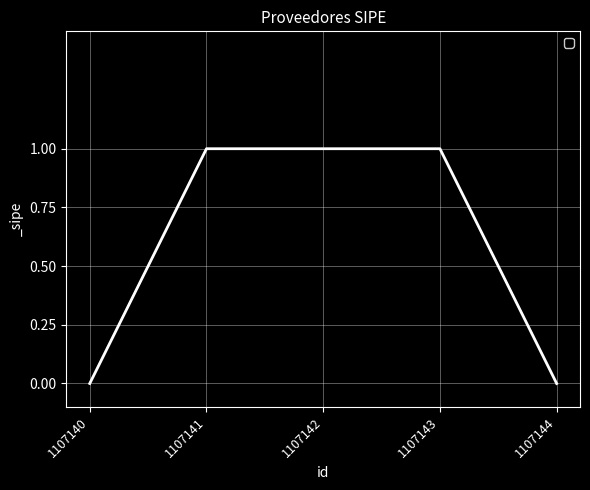

What is the sum of all values?

3